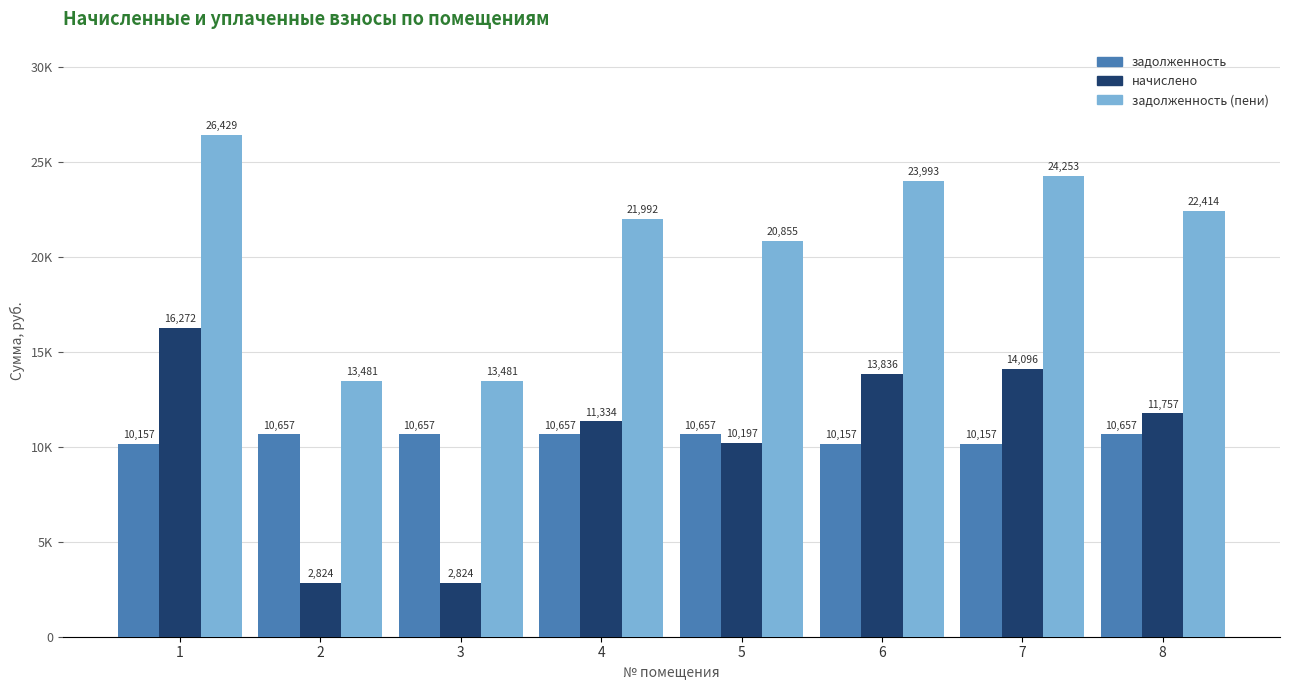

Does the chart contain any negative values?

No